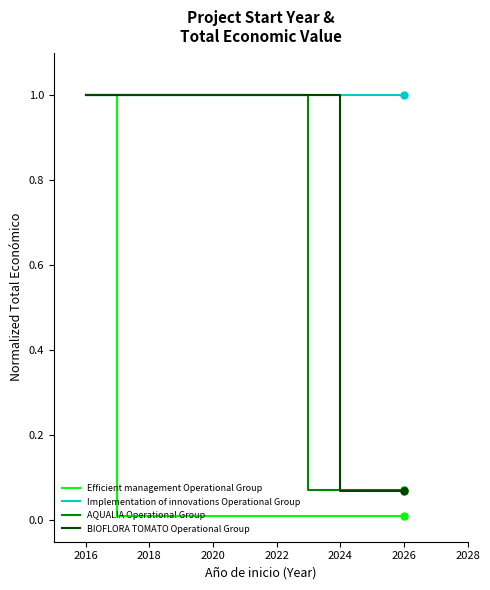

Rank the series by their maximum value, from lowest to highest.

Efficient management Operational Group, Implementation of innovations Operational Group, AQUALIA Operational Group, BIOFLORA TOMATO Operational Group